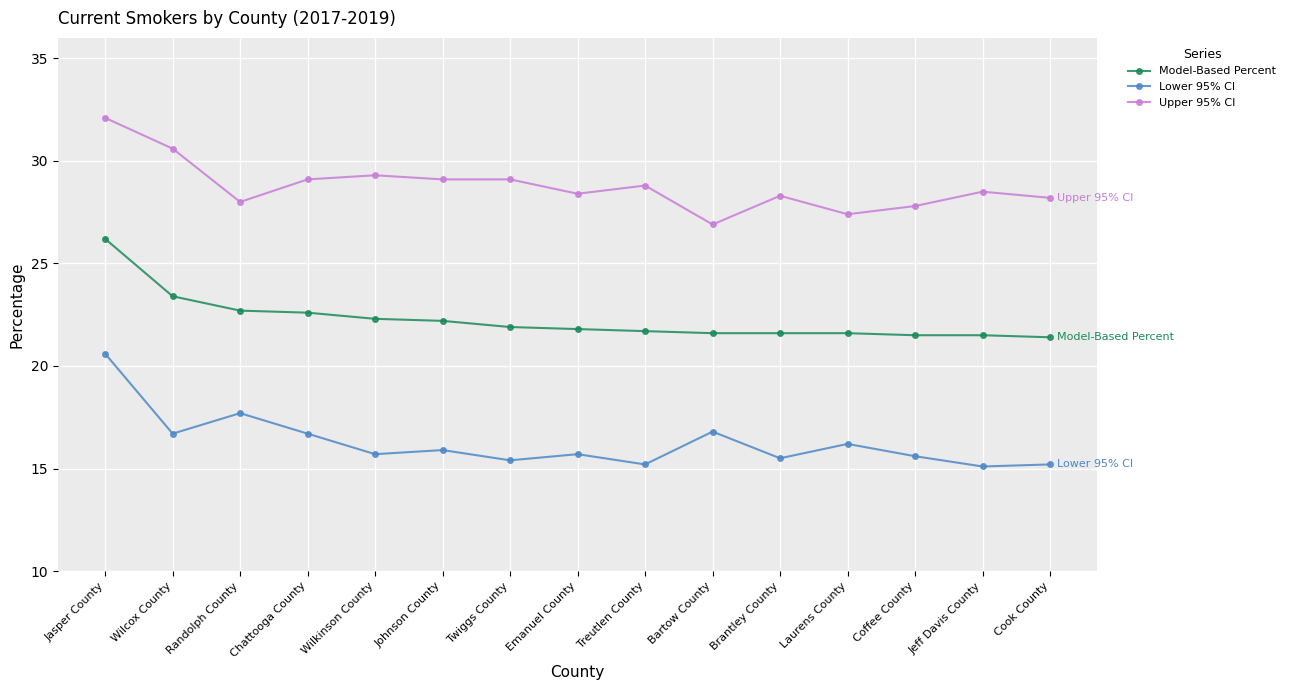

Rank the series at Brantley County from lowest to highest value.

Lower 95% CI, Model-Based Percent, Upper 95% CI